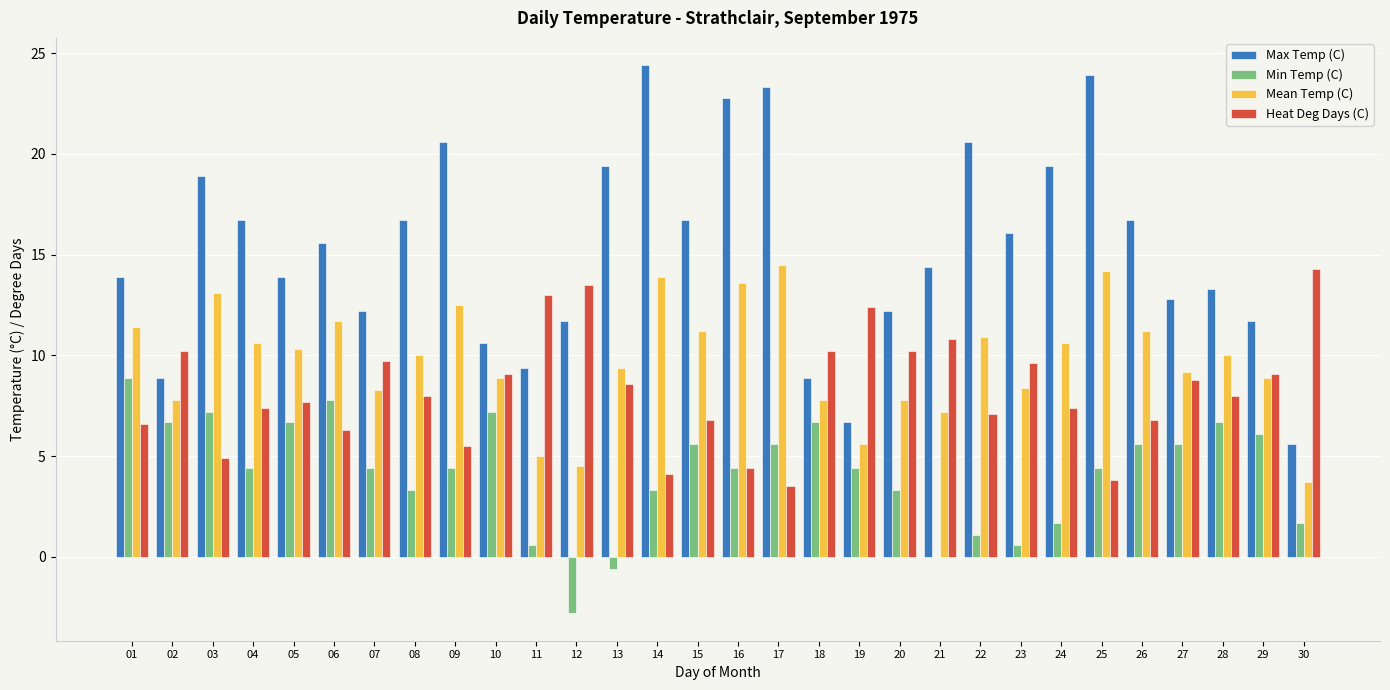

How many groups of bars are there?

30